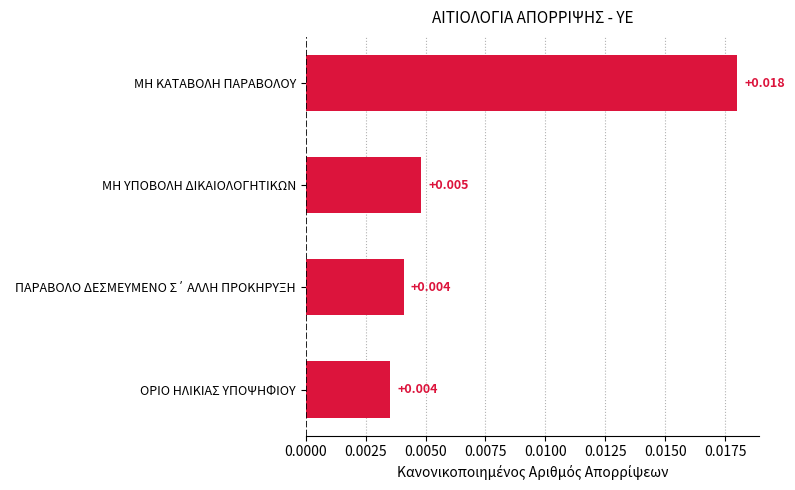

Which label corresponds to the largest value in the chart?

ΜΗ ΚΑΤΑΒΟΛΗ ΠΑΡΑΒΟΛΟΥ